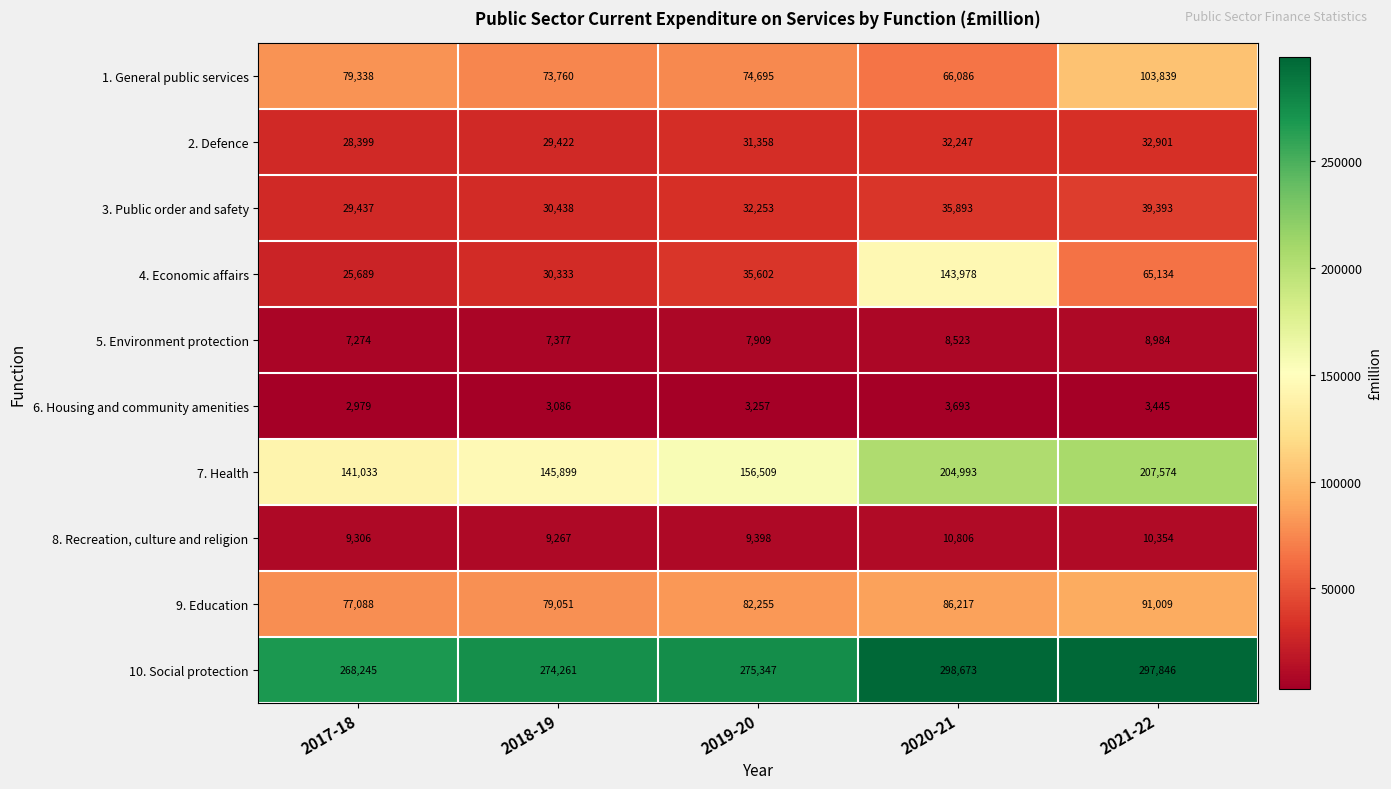

The 6. Housing and community amenities series shows 1387 at 2017-18. True or false?

False